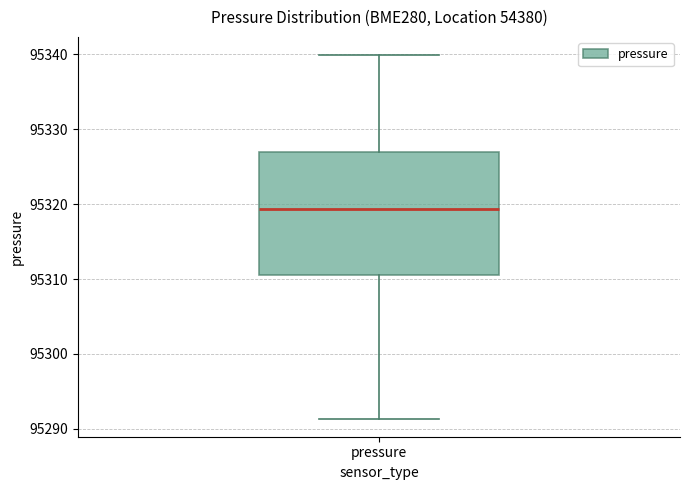

Transcribe this box plot: give where the median line is, the range the box spans, and where the two whiskers end, as read against the y-axis. The values are not printed on the chart, so give them approximately, as read against the axis.

median 95319, box 95311 to 95327, whiskers 95291 to 95340